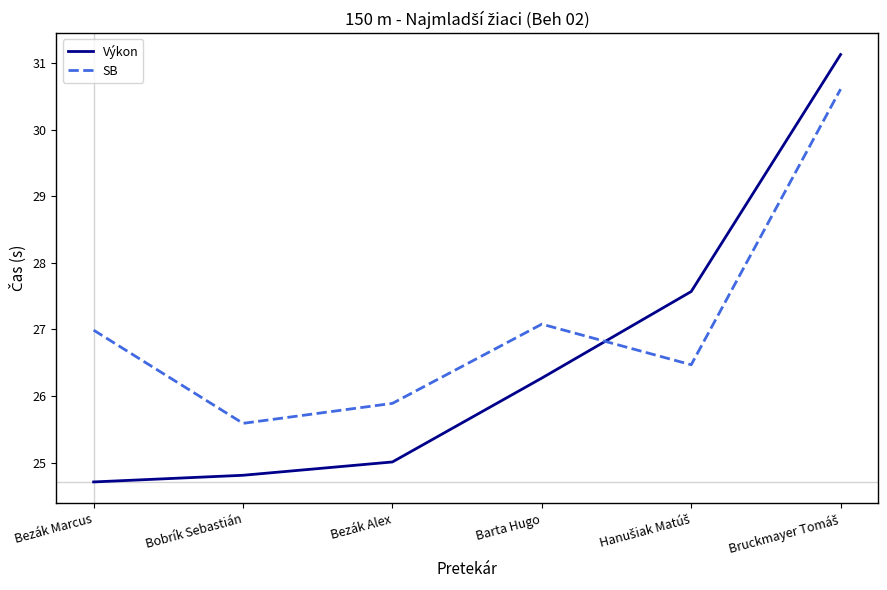

The SB series shows 35.7 at Barta Hugo. True or false?

False